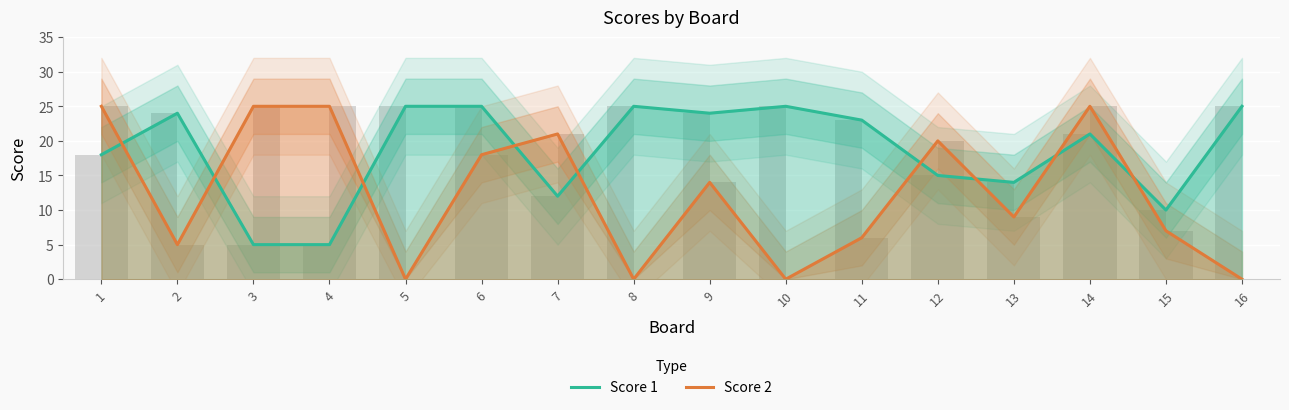

What is the minimum value for Score 1?

5